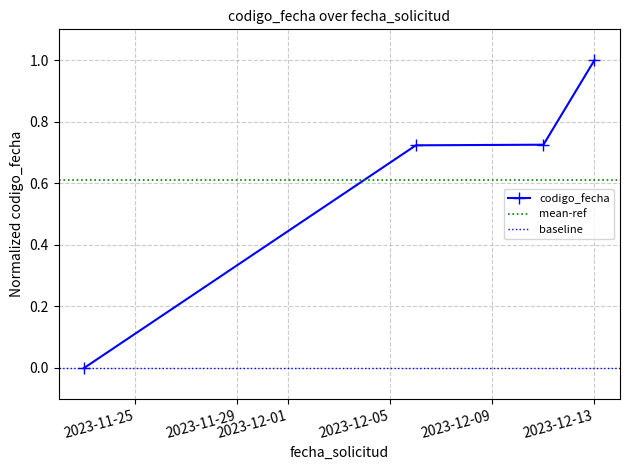

At which label is the value closest to 0?

2023-11-23